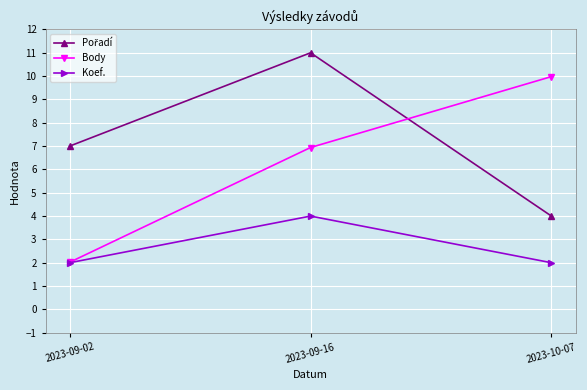

Does the chart have visible grid lines?

Yes